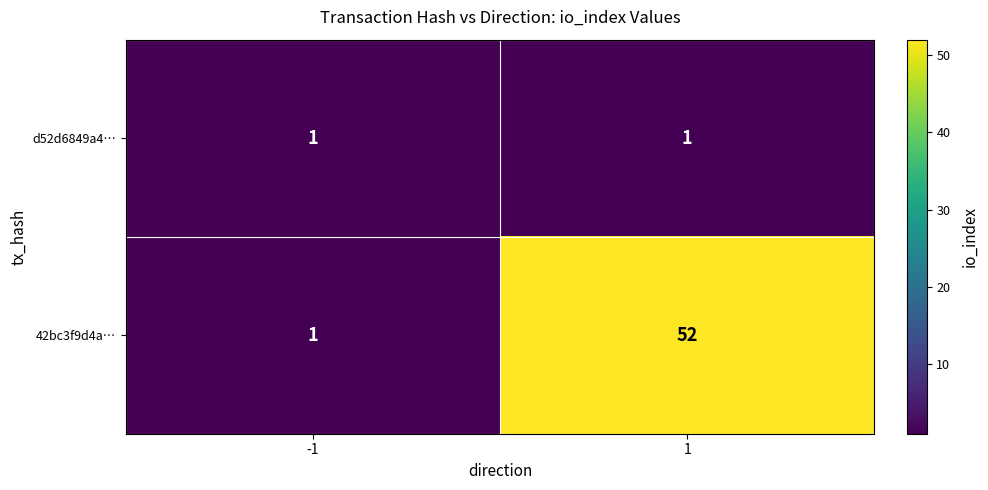

Which series has the largest range (max minus min)?

42bc3f9d4a…